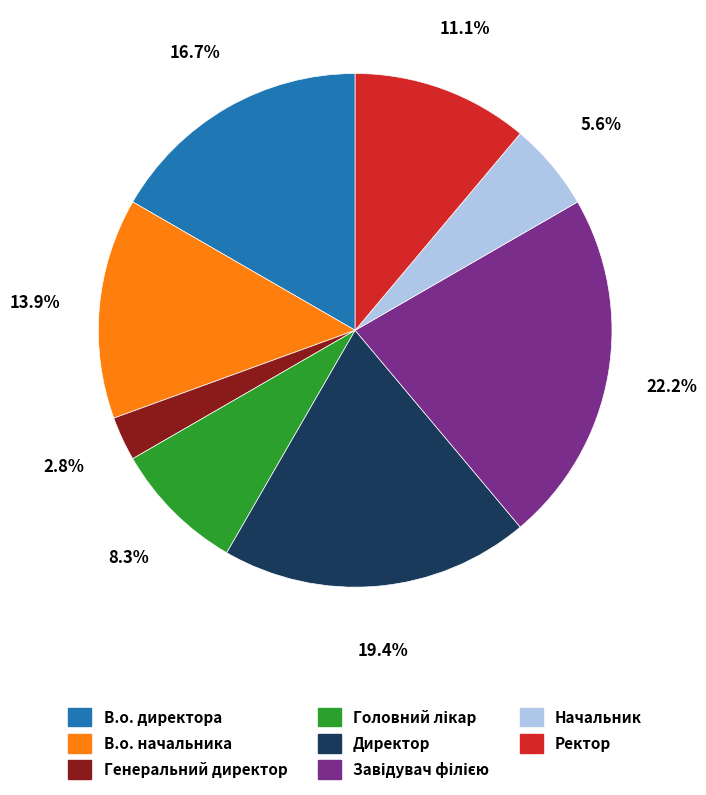

To the nearest percent, what is the average slice percentage?

12%